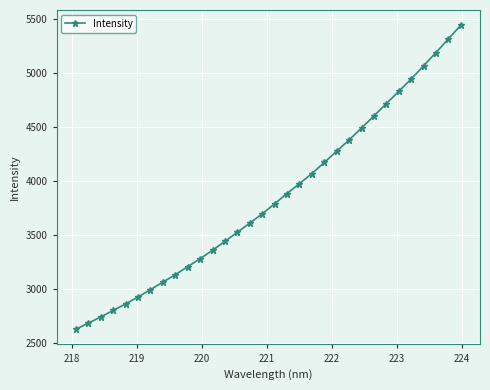

What is the greatest value displayed?

5445.4